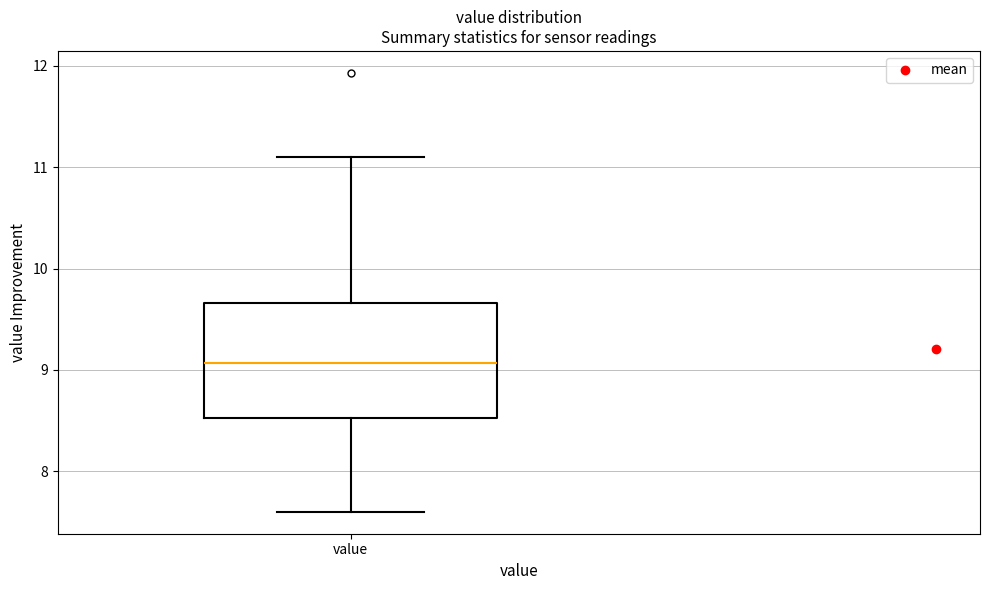

Read this box plot against the y-axis: the position of the median line, the range covered by the box, and the ends of both whiskers. The values are not printed on the chart, so give them approximately, as read against the axis.

median 9.1, box 8.5 to 9.7, whiskers 7.6 to 11.1